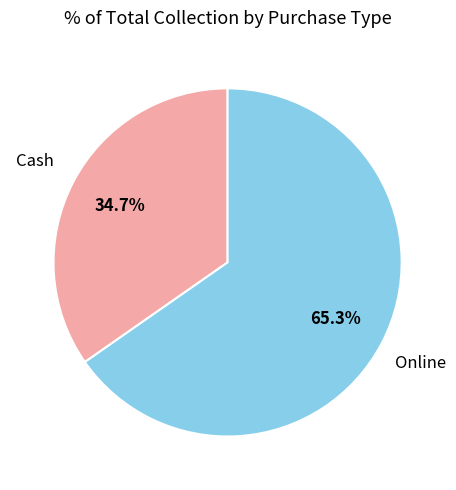

To the nearest percent, what percentage of the pie is Online?

65%